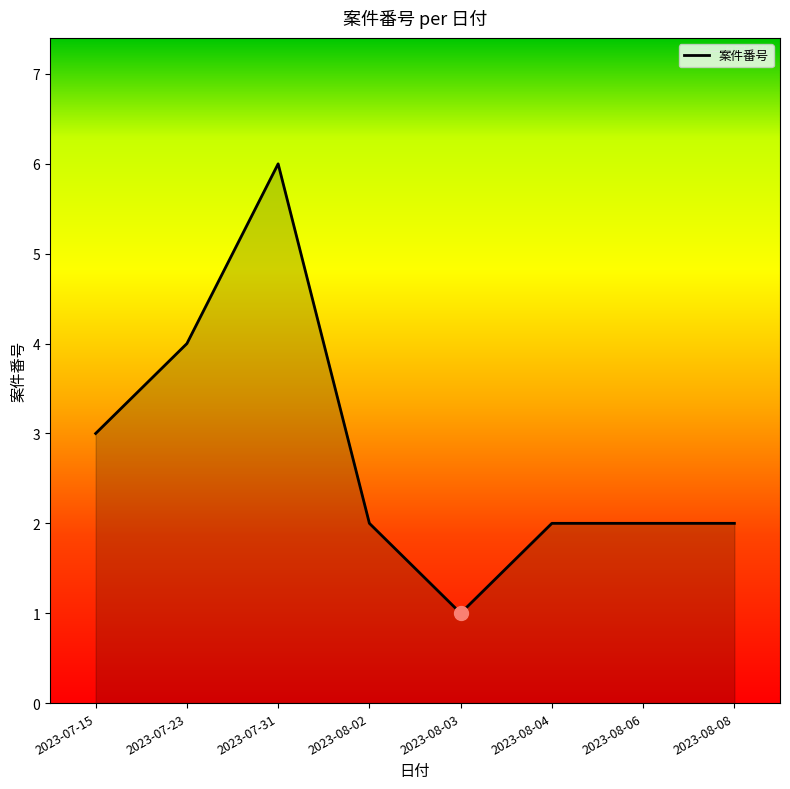

What is the minimum value shown in the chart?

1